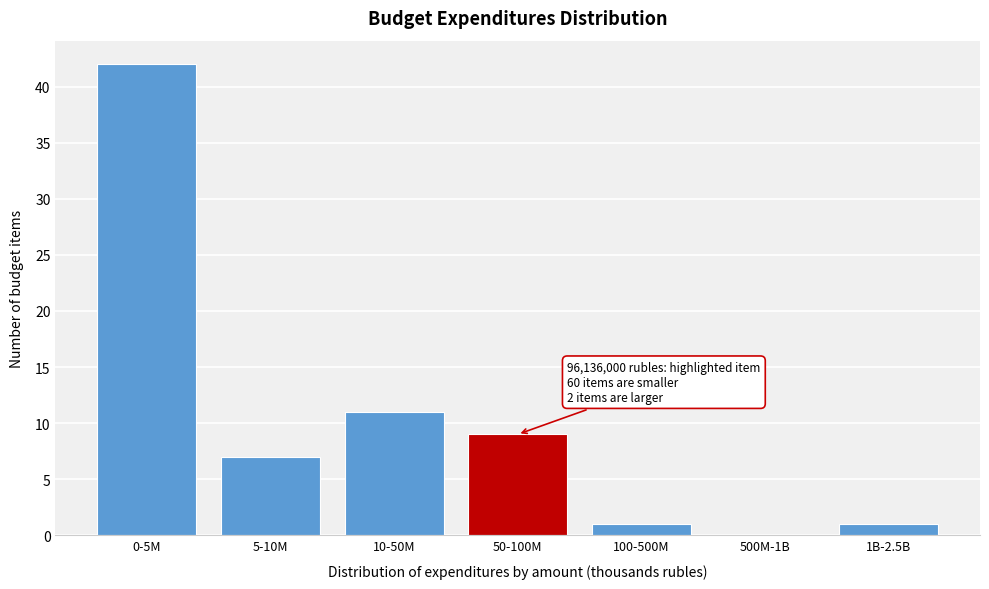

Reading right to left, extract all data points from this chart.

1B-2.5B=1	500M-1B=0	100-500M=1	50-100M=9	10-50M=11	5-10M=7	0-5M=42